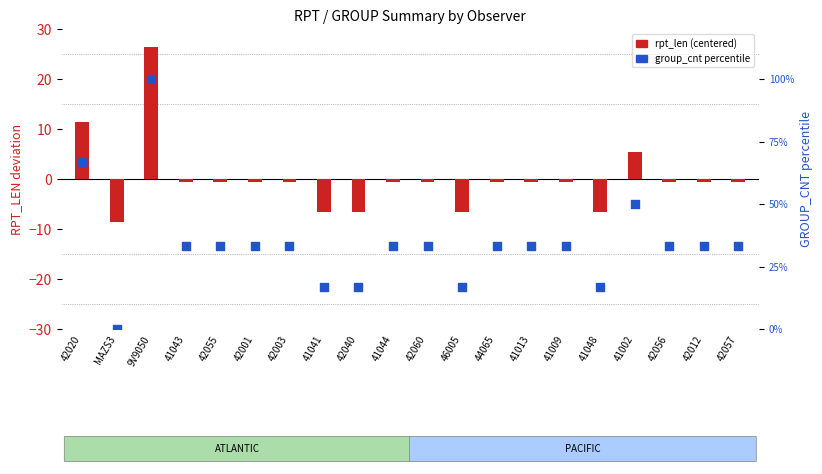

At which category is the sum across all series the highest?

9V9050